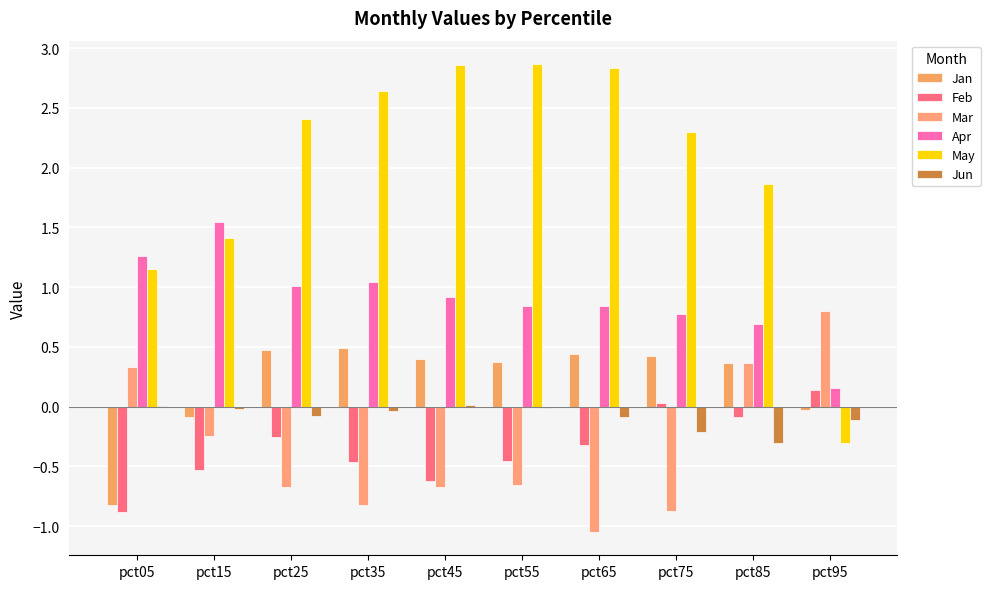

What are all the series names shown in the legend?

Jan, Feb, Mar, Apr, May, Jun